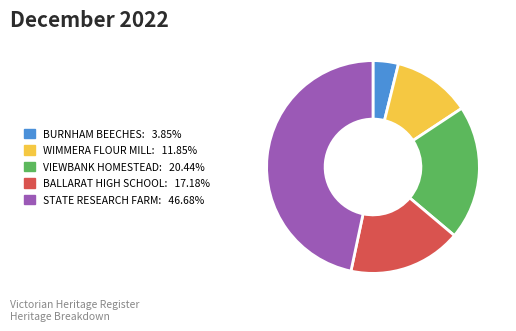

How many slices are in this pie chart?

5